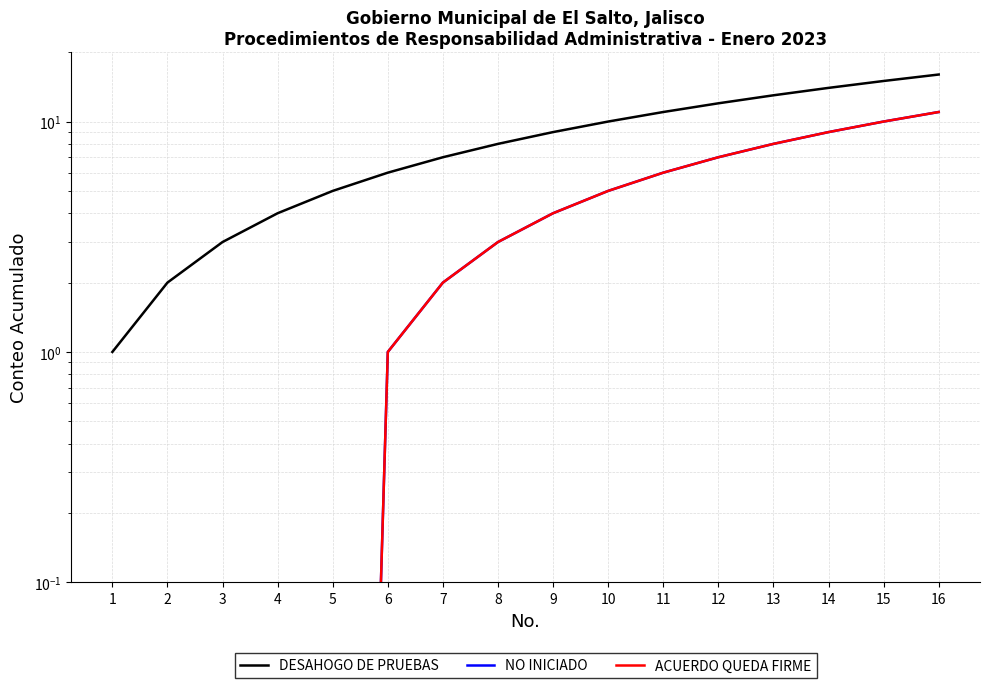

At which category is the sum across all series the highest?

16